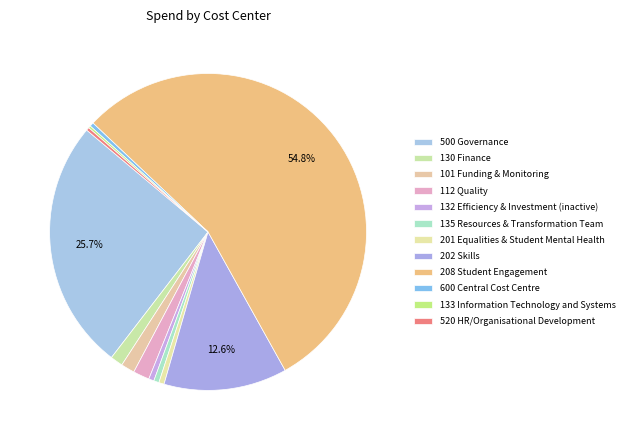

To the nearest percent, what is the average slice percentage?

8%